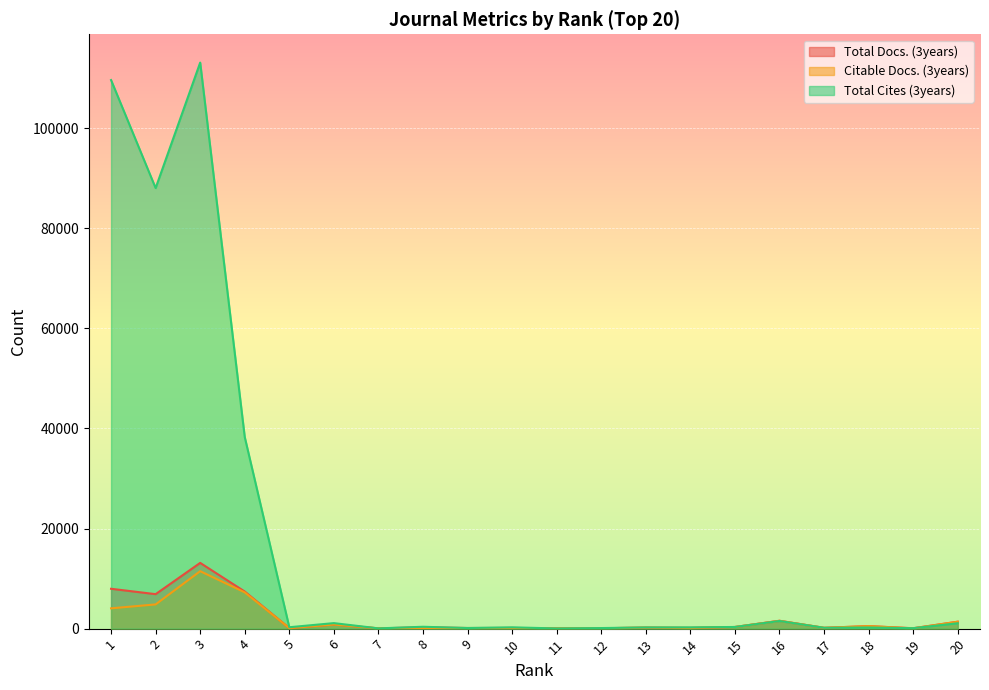

Where does the Total Cites (3years) series first go above 280?

1